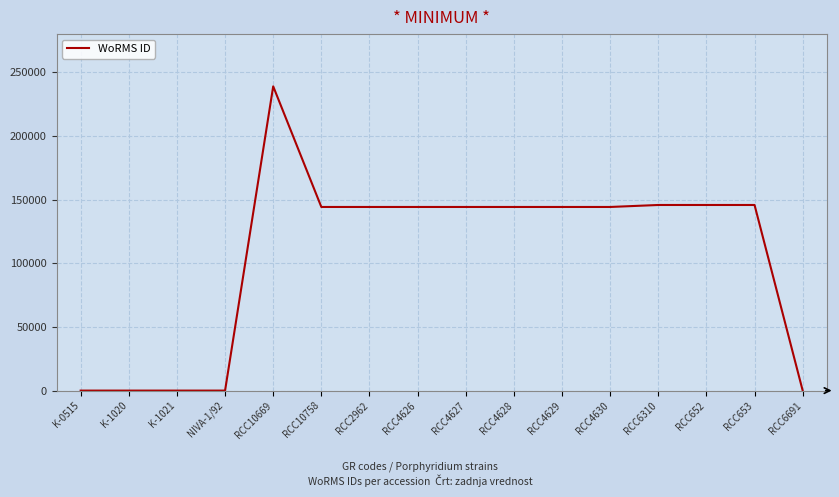

True or false: the data shows 131158 at RCC10669.

False